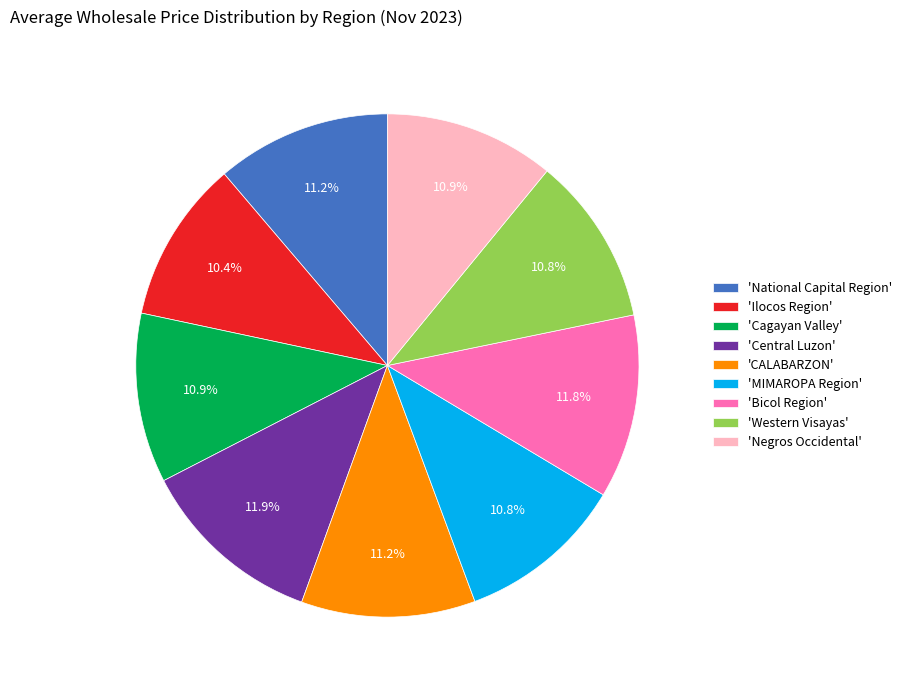

Does any single category account for the majority?

No